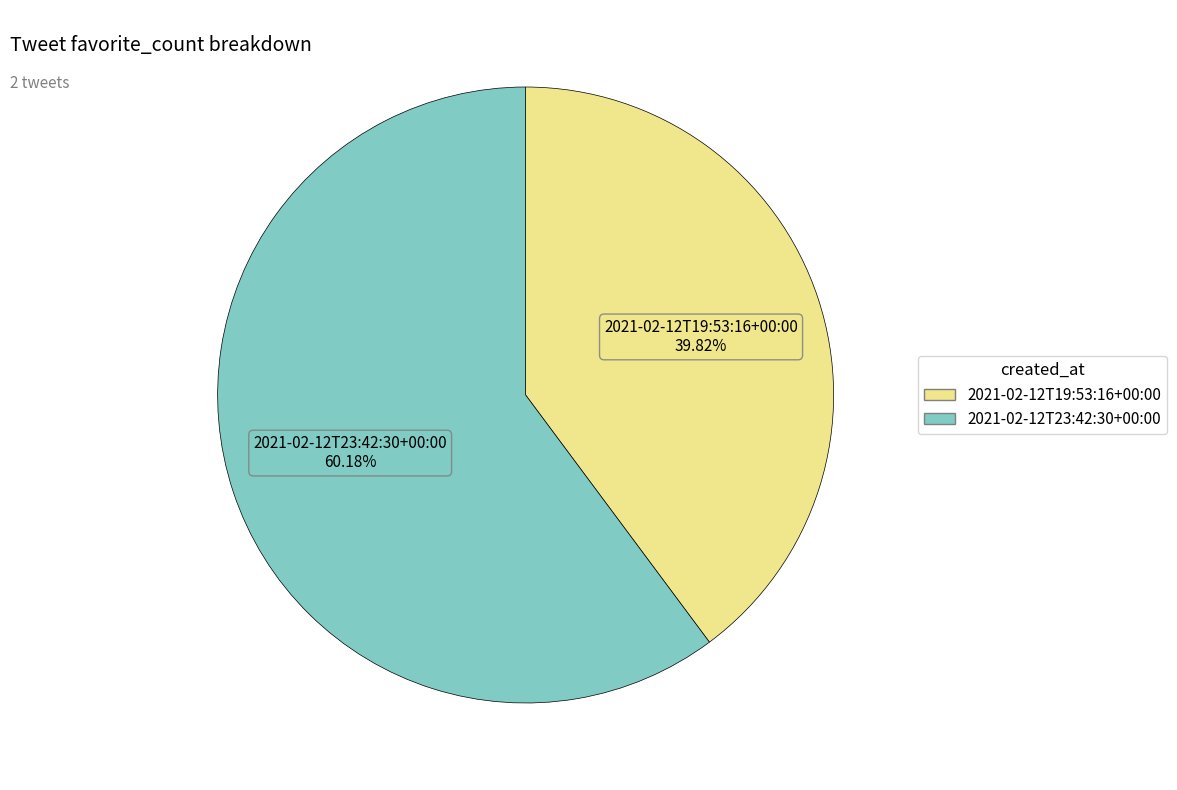

Is it true that 2021-02-12T23:42:30+00:00 is 53% of the pie?

False